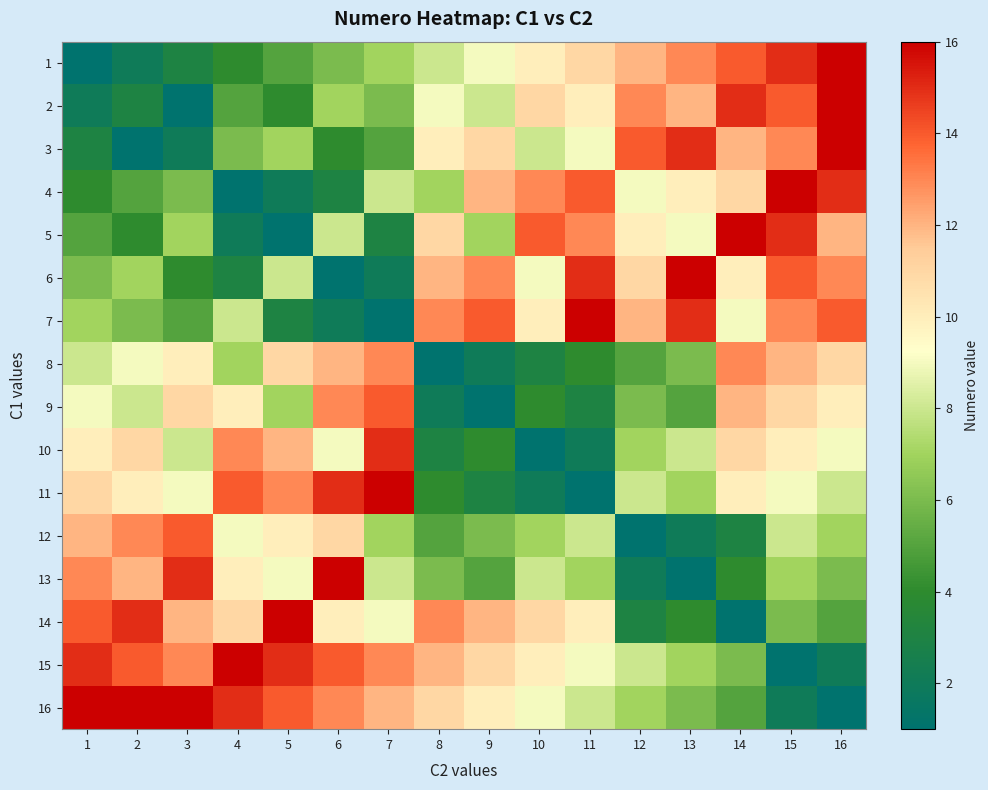

Rank the series by their maximum value, from lowest to highest.

8, 9, 12, 10, 1, 2, 3, 4, 5, 6, 7, 11, 13, 14, 15, 16